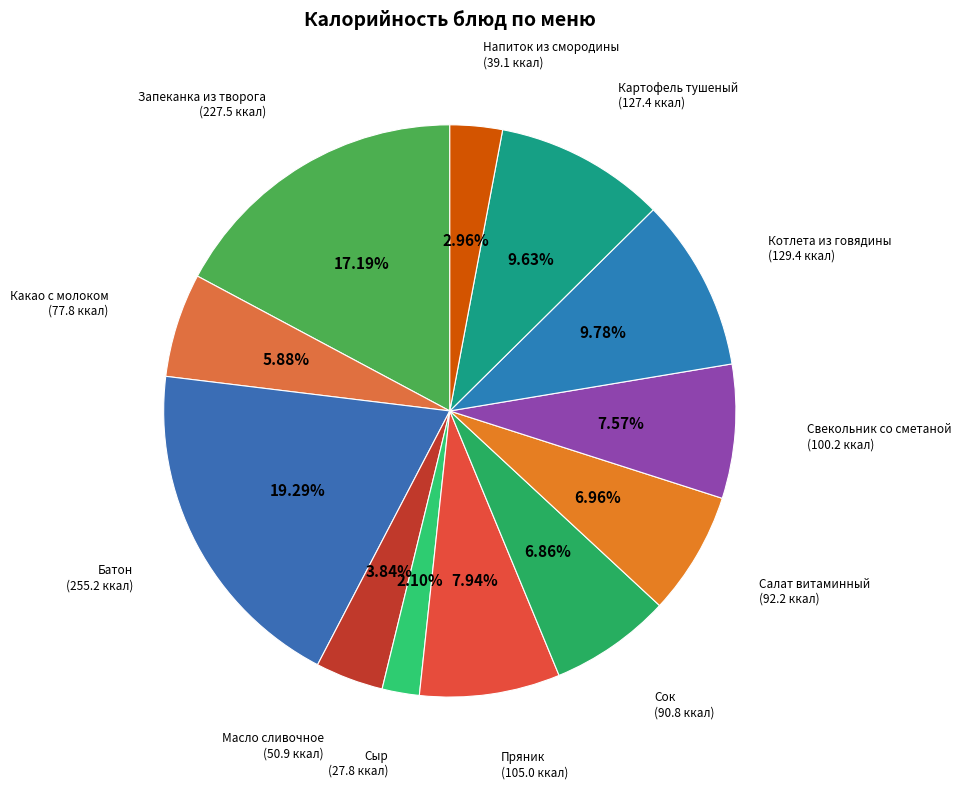

Which category has the smallest portion of the pie?

Сыр